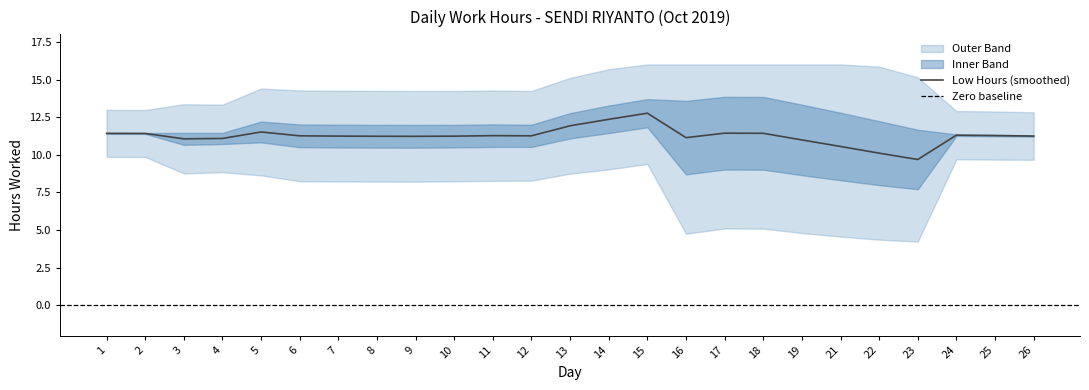

Which category has the lowest value in the Low Hours (smoothed) series?

23